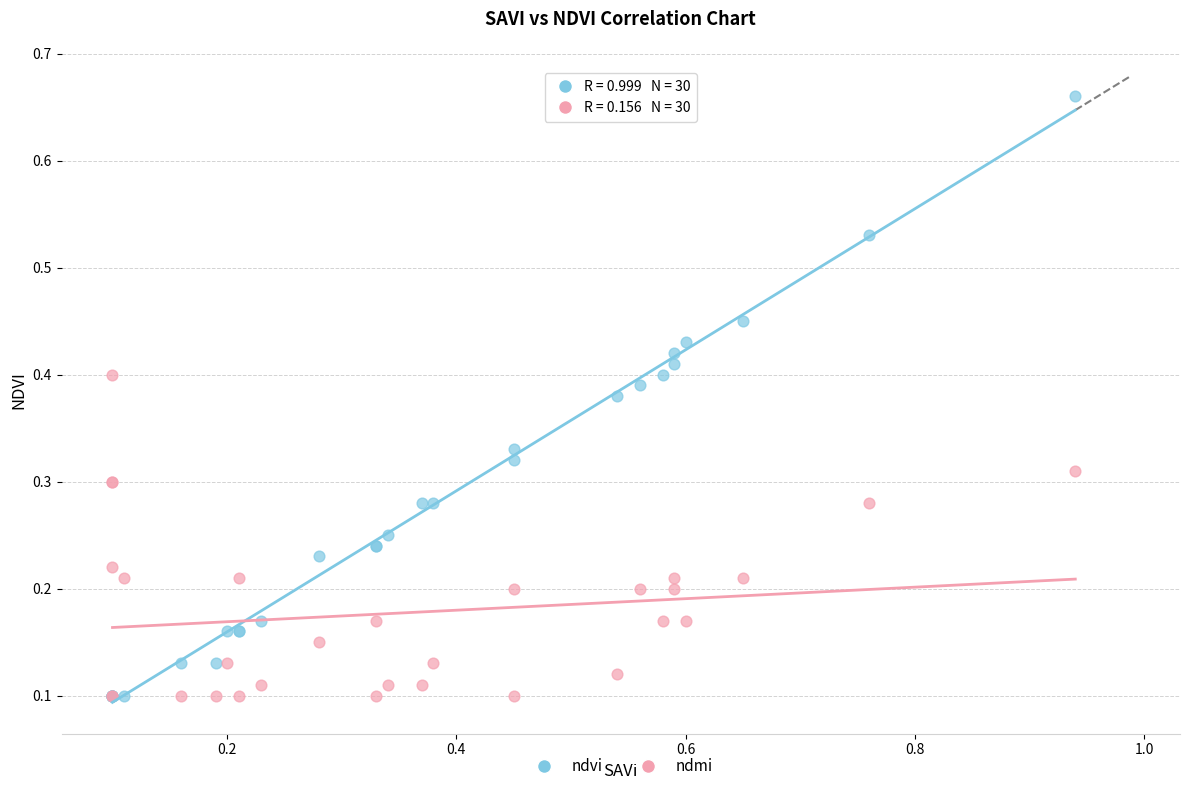

Which series contains the highest Y value?

ndvi